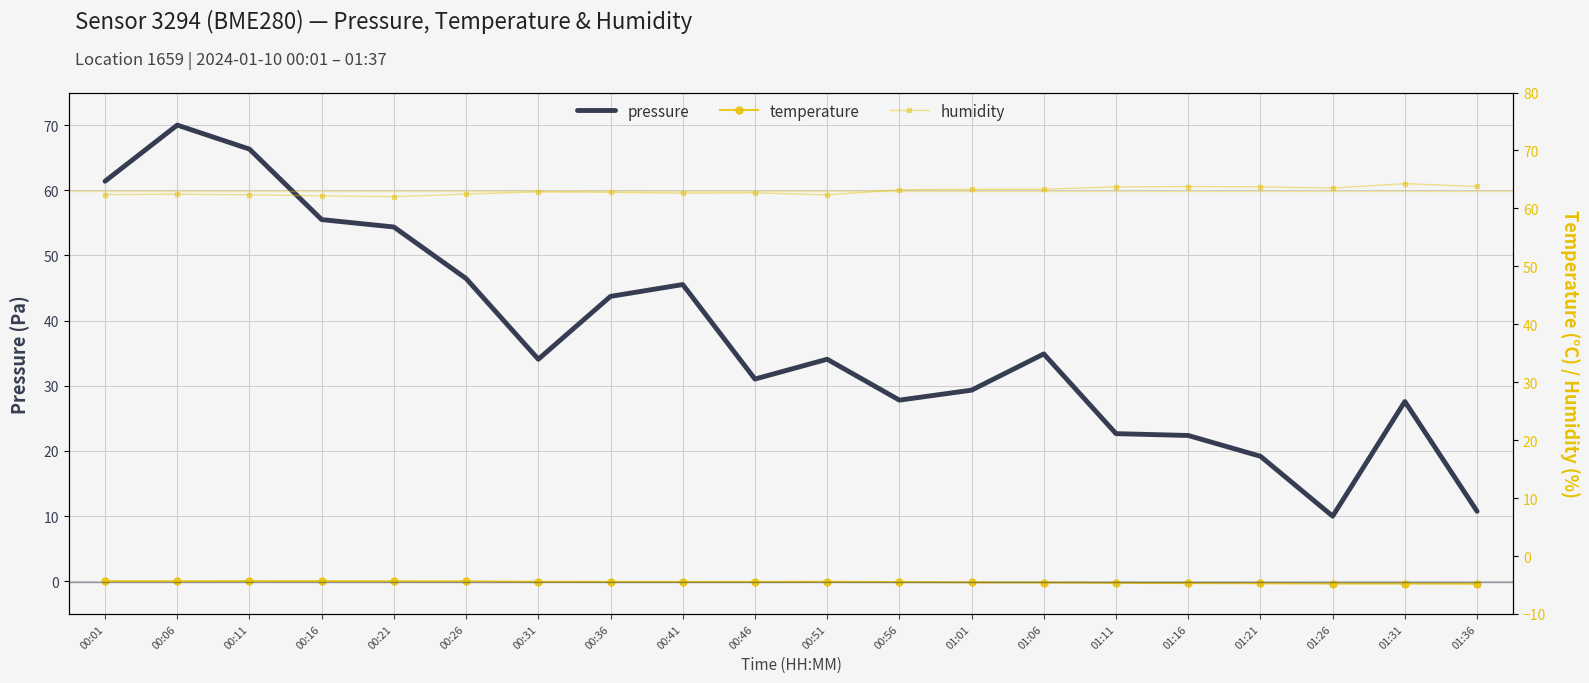

True or false: pressure has more than 0 interior local peaks.

True